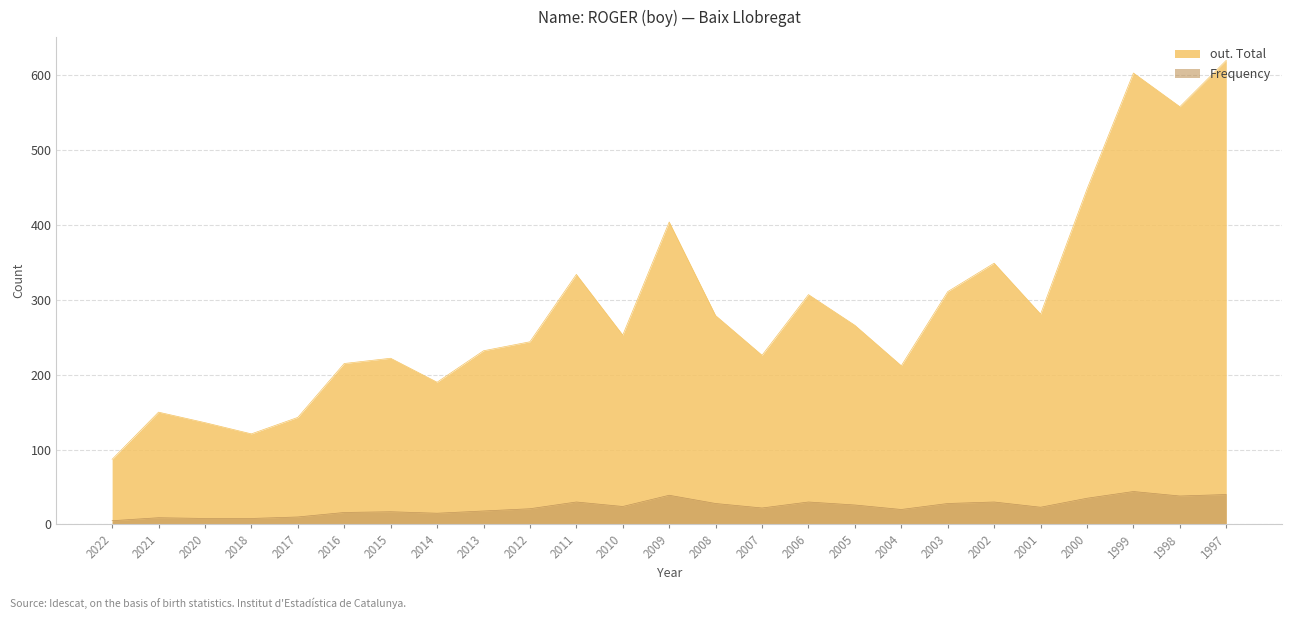

Which series has the largest total across all categories?

out. Total